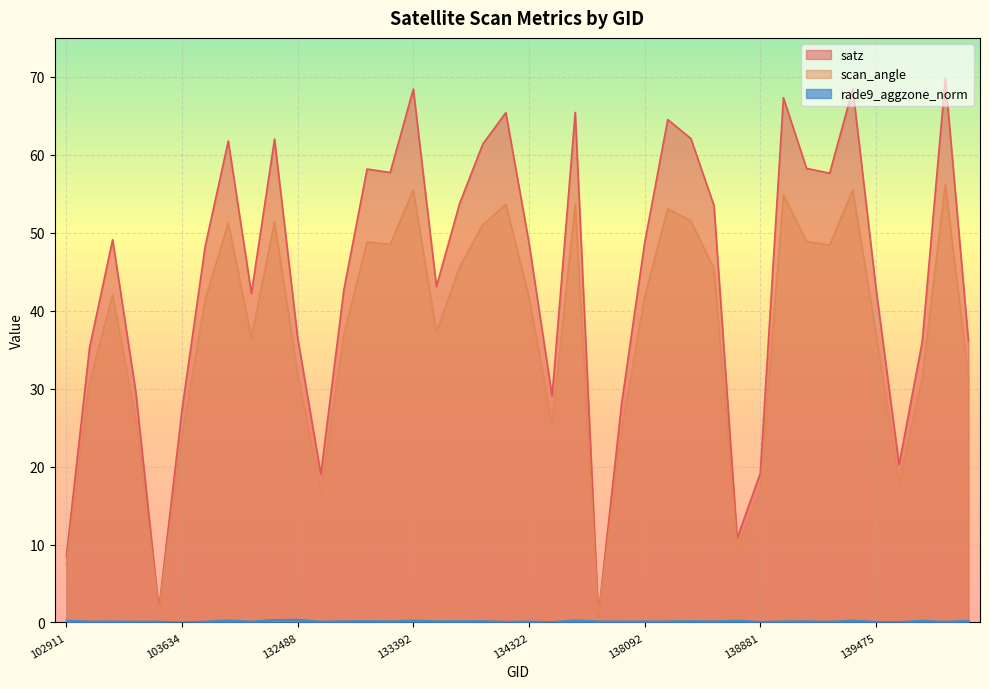

What is the difference between the highest and lowest values at 139475?

42.8